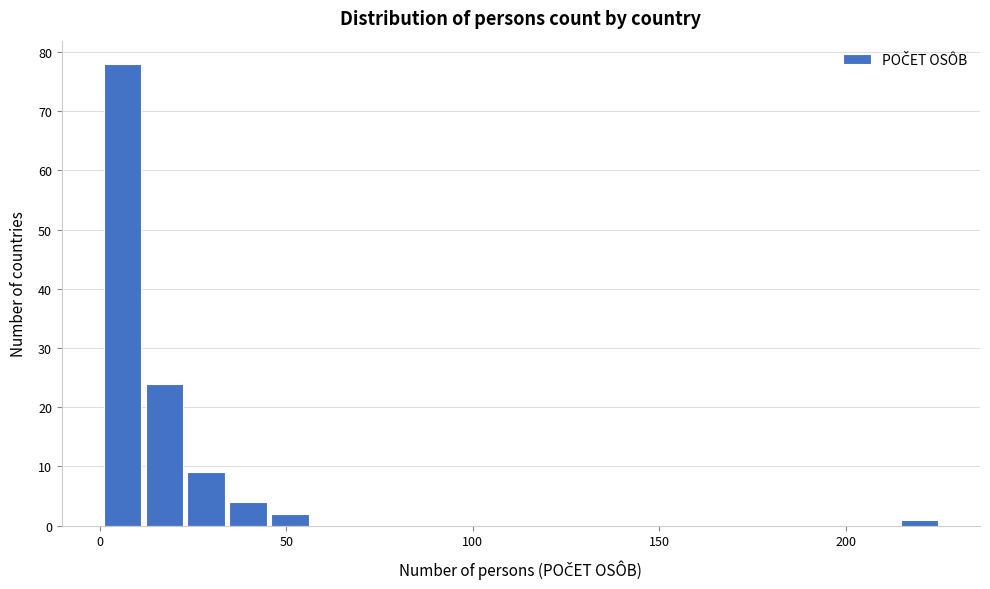

Read against the x-axis, roughly where is the centre of the tallest bar?

5